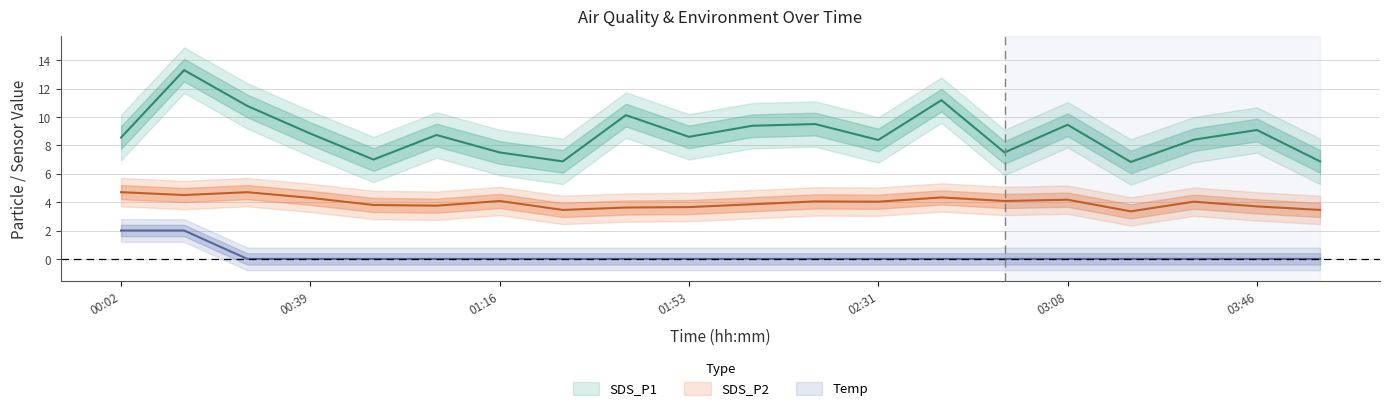

Count the number of data series in this chart.

3